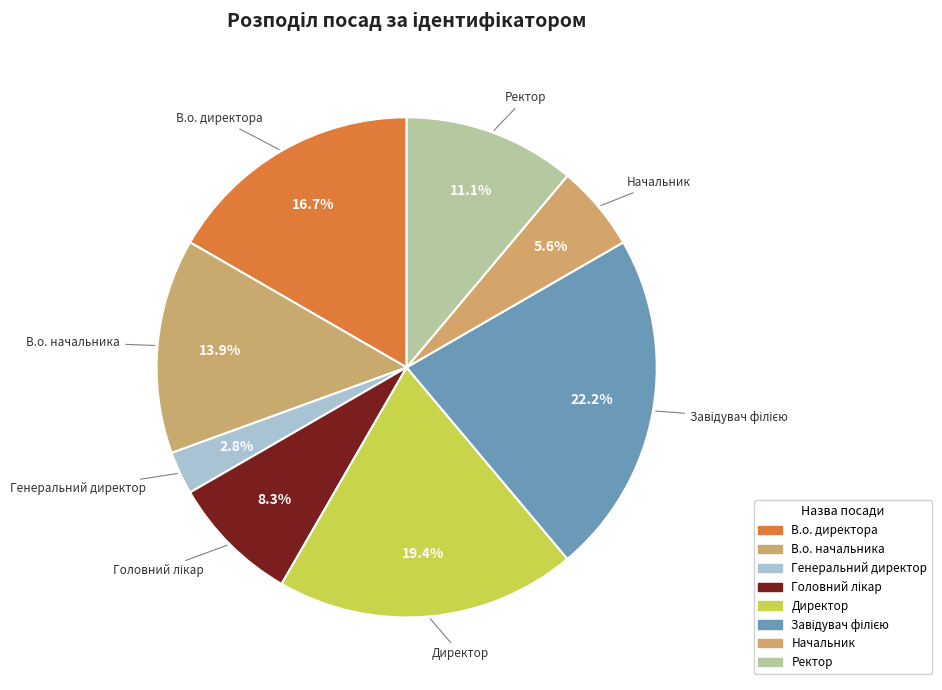

Is there a majority slice in this chart?

No